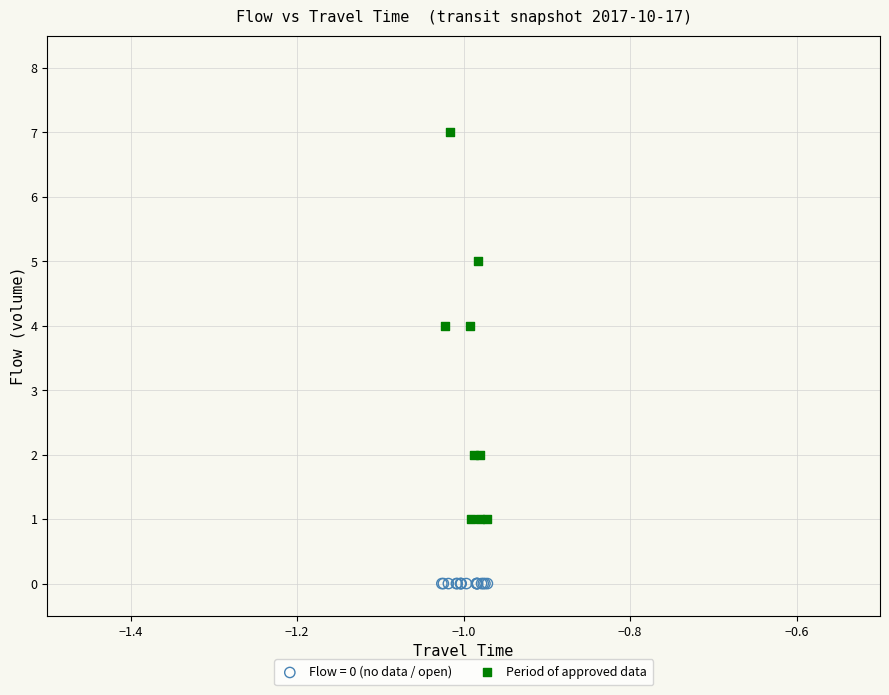

Which series reaches the minimum Y coordinate?

Flow = 0 (no data / open)